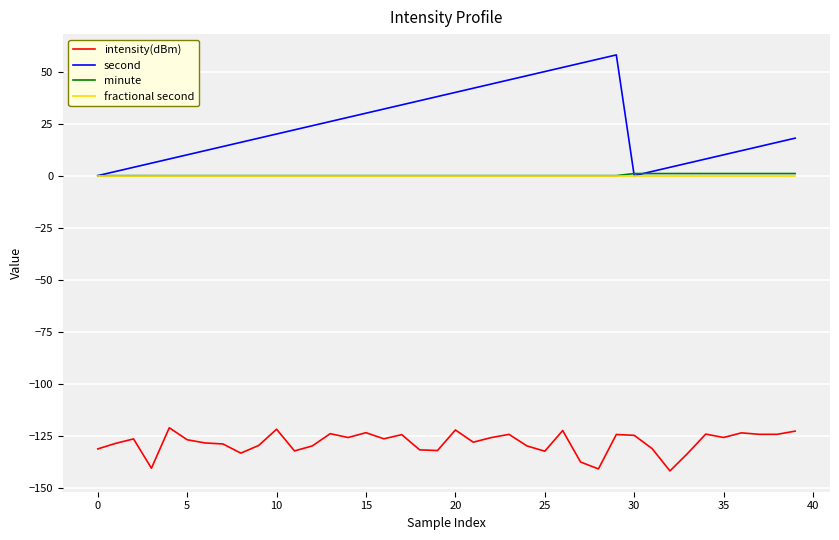

True or false: intensity(dBm) and second cross at least once.

False